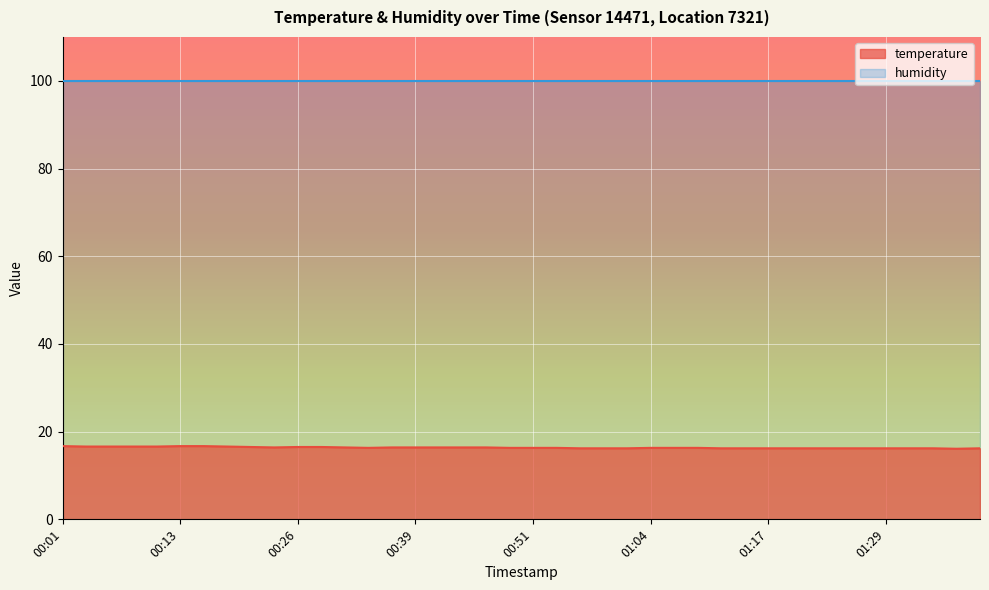

What is the sum of all values?

654.4